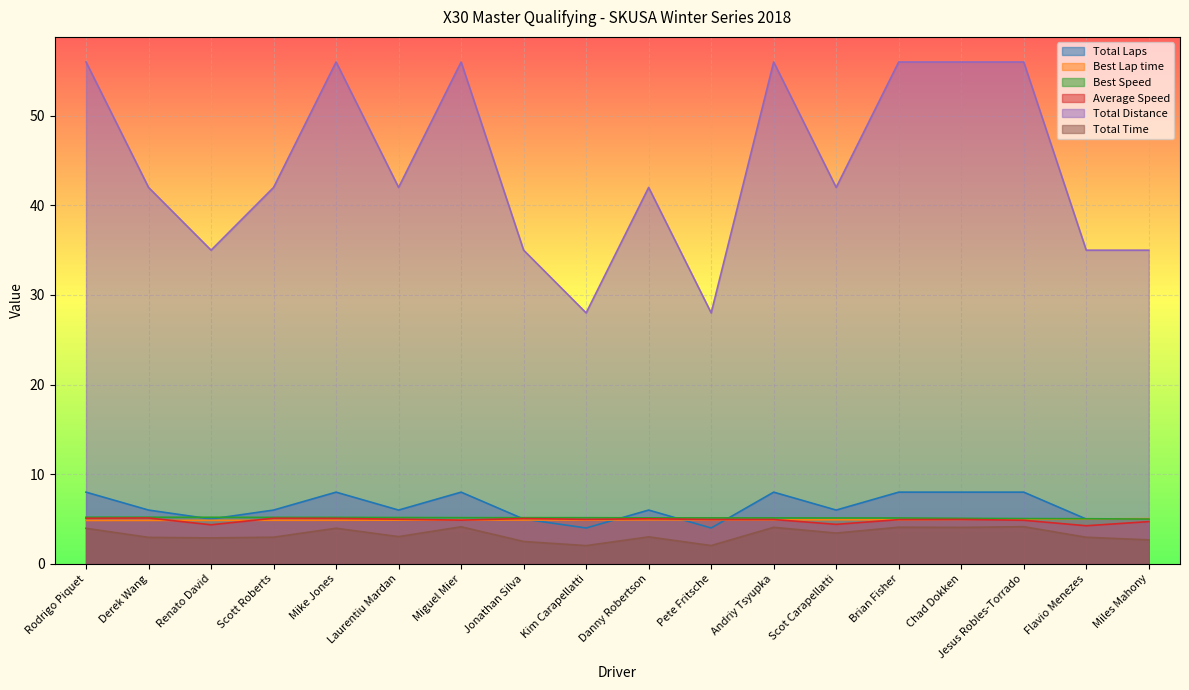

How many series are shown in this chart?

6